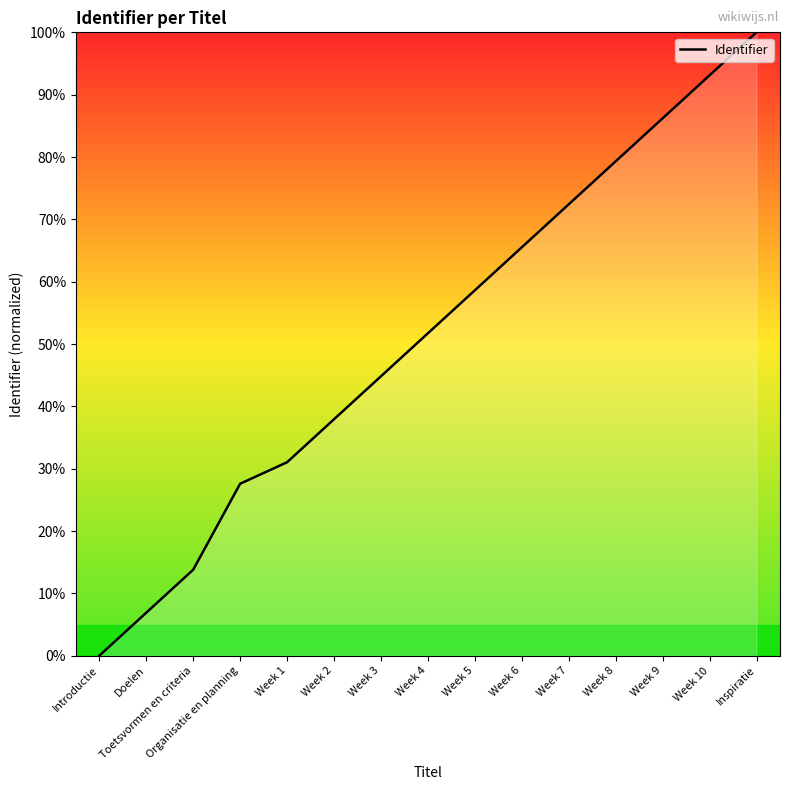

True or false: the data shows 58.6 at Week 5.

True